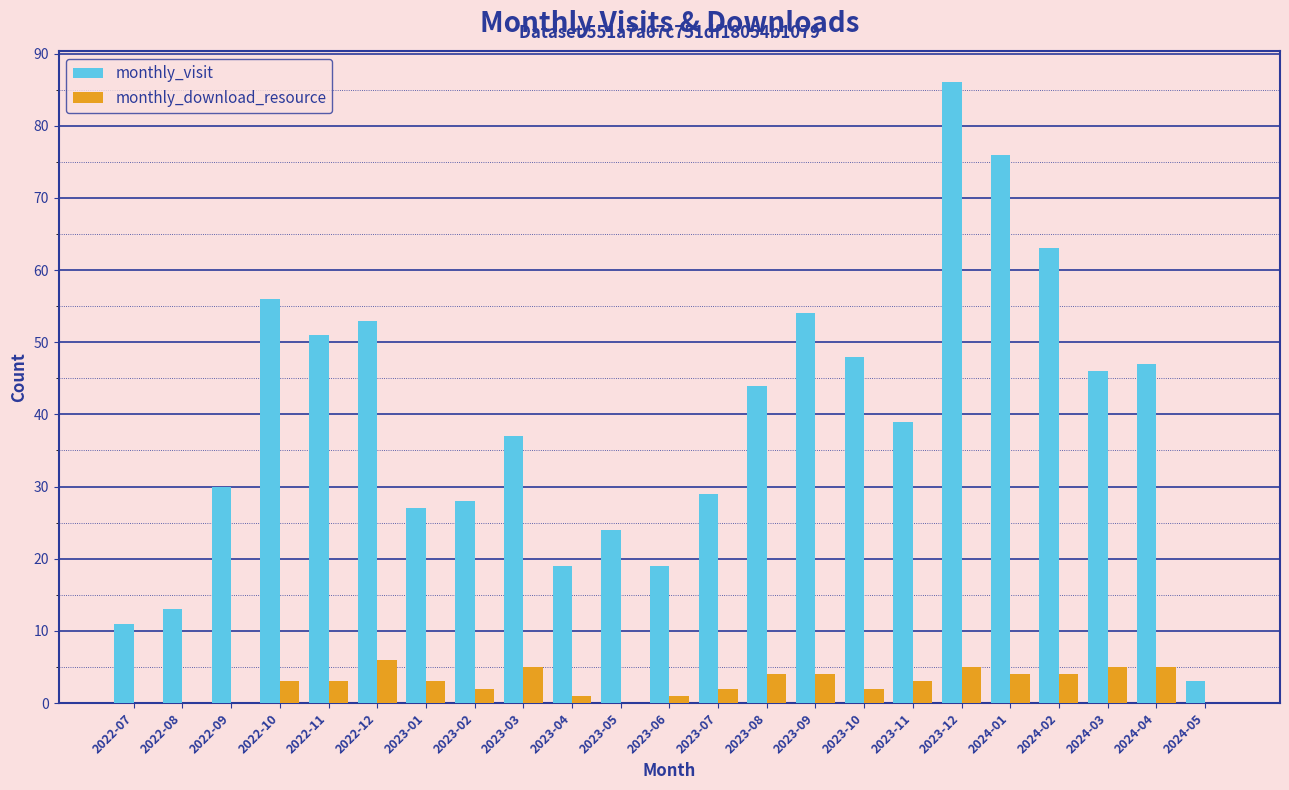

Reading left to right, extract all data points from this chart.

monthly_visit: 2022-07=11	2022-08=13	2022-09=30	2022-10=56	2022-11=51	2022-12=53	2023-01=27	2023-02=28	2023-03=37	2023-04=19	2023-05=24	2023-06=19	2023-07=29	2023-08=44	2023-09=54	2023-10=48	2023-11=39	2023-12=86	2024-01=76	2024-02=63	2024-03=46	2024-04=47	2024-05=3
monthly_download_resource: 2022-07=0	2022-08=0	2022-09=0	2022-10=3	2022-11=3	2022-12=6	2023-01=3	2023-02=2	2023-03=5	2023-04=1	2023-05=0	2023-06=1	2023-07=2	2023-08=4	2023-09=4	2023-10=2	2023-11=3	2023-12=5	2024-01=4	2024-02=4	2024-03=5	2024-04=5	2024-05=0